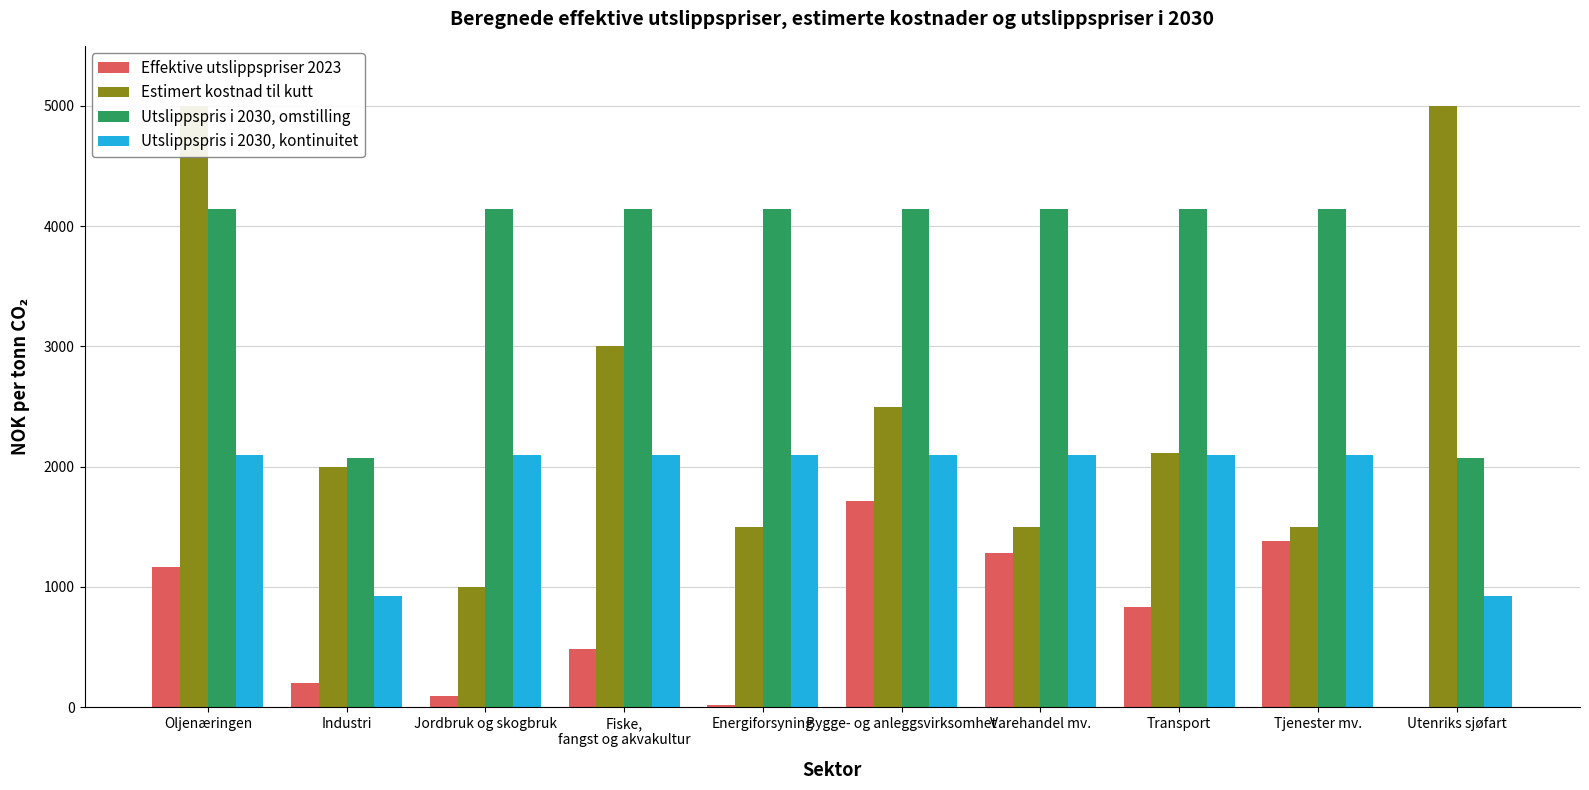

How many data points in Effektive utslippspriser 2023 are less than 830?

5